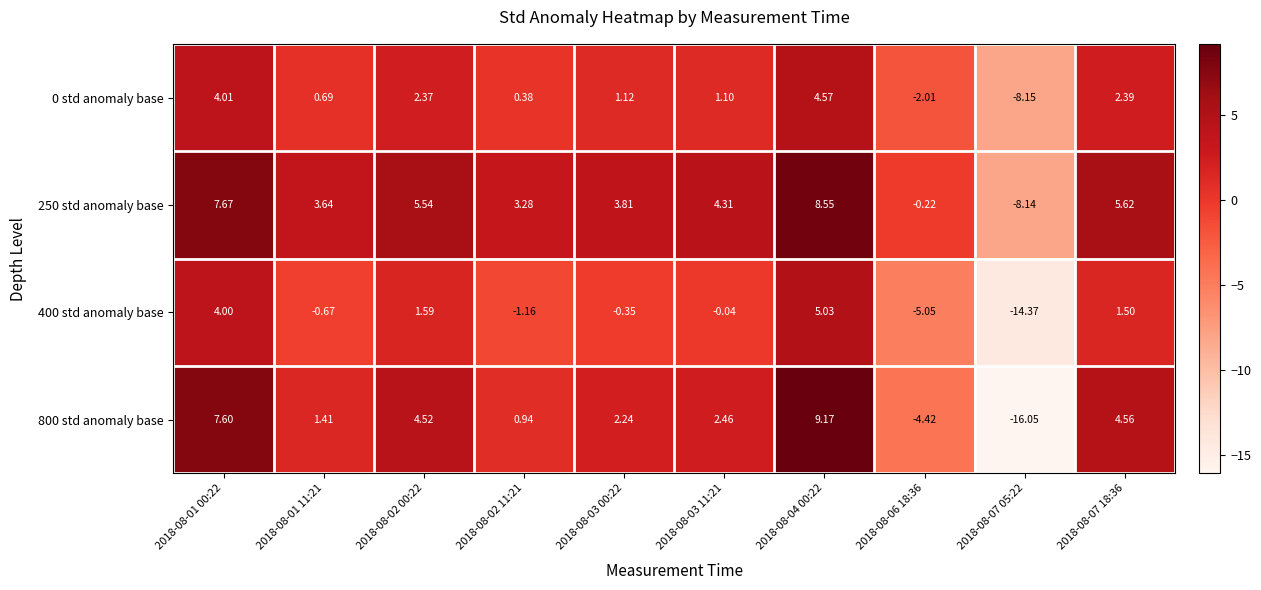

Is the value of 0 std anomaly base at 2018-08-03 00:22 greater than the value of 250 std anomaly base at 2018-08-07 05:22?

Yes